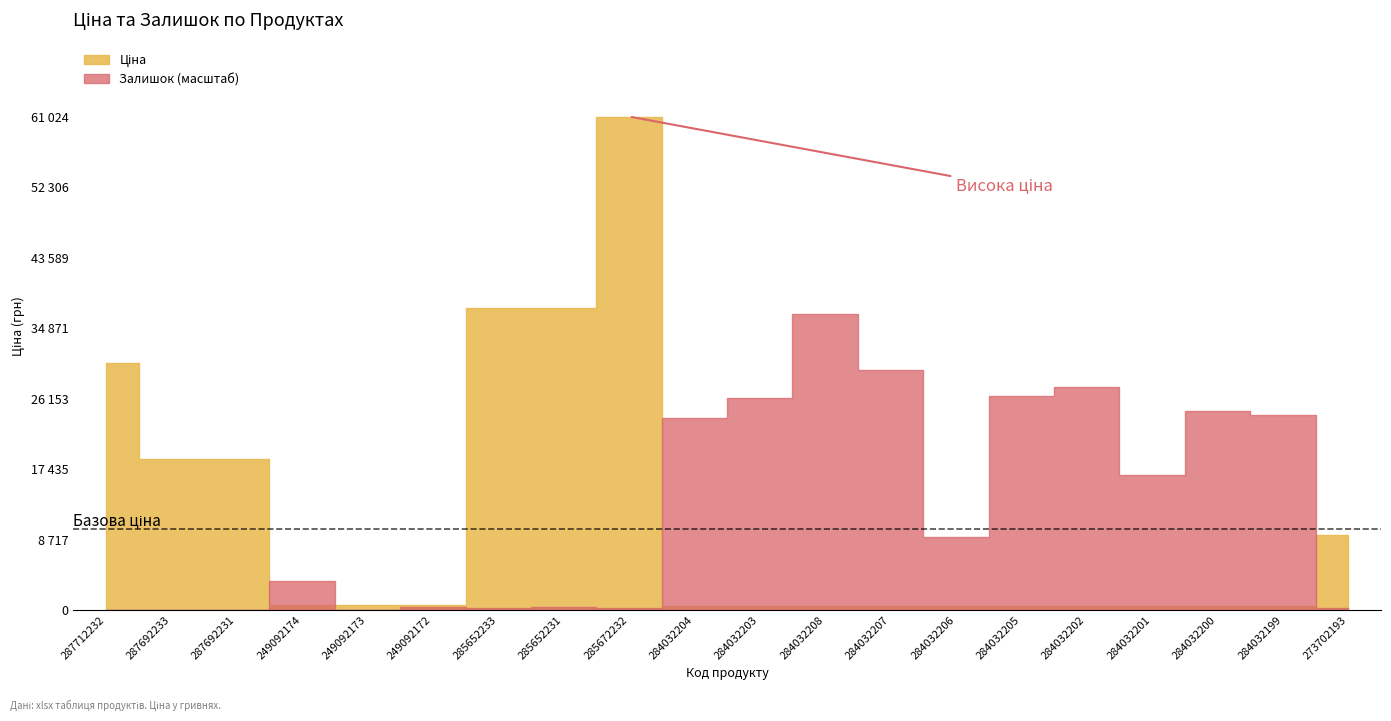

Which category has the highest value in the Залишок series?

284032208